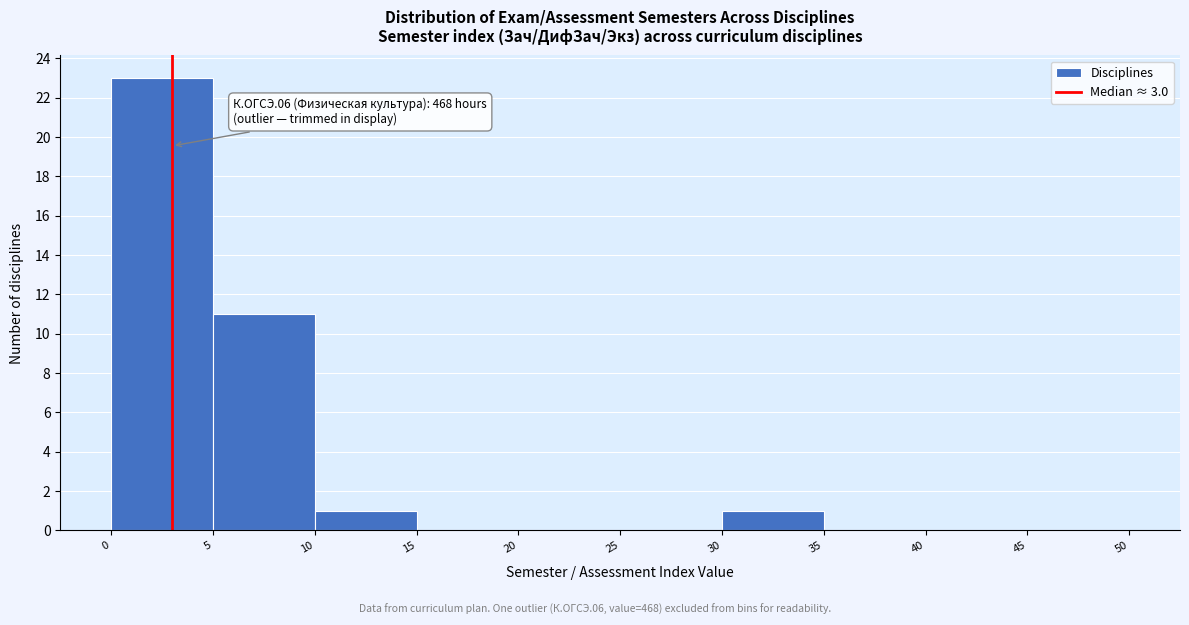

Which range on the x-axis has the tallest bar?

0 to 5